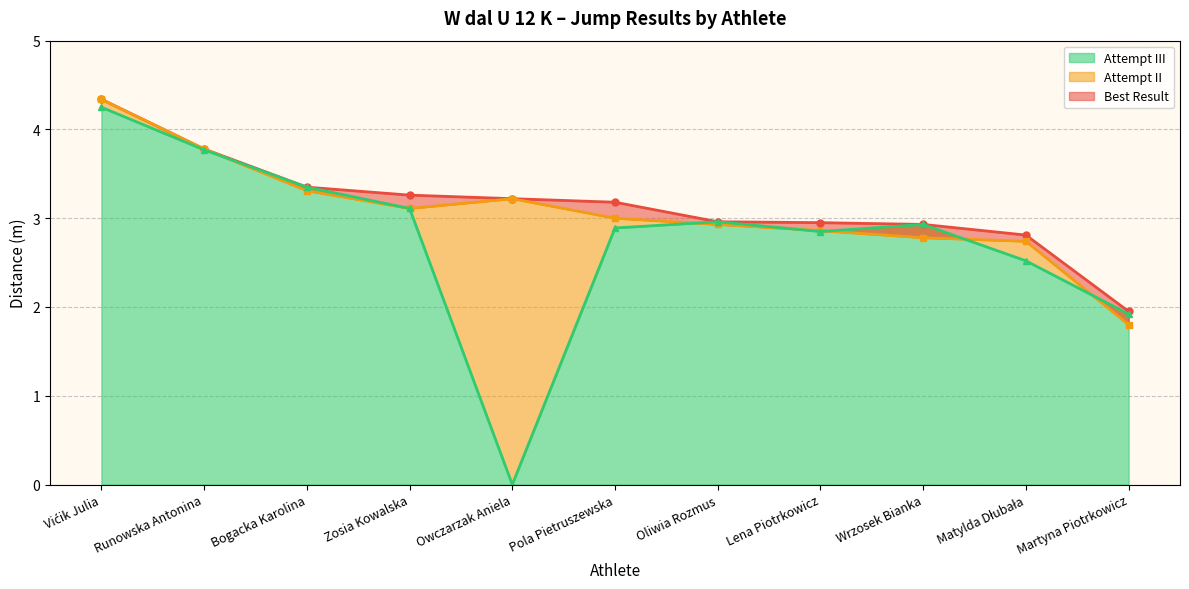

Rank the categories by Best Result value from highest to lowest.

Vićik Julia, Runowska Antonina, Bogacka Karolina, Zosia Kowalska, Owczarzak Aniela, Pola Pietruszewska, Oliwia Rozmus, Lena Piotrkowicz, Wrzosek Bianka, Matylda Dłubała, Martyna Piotrkowicz